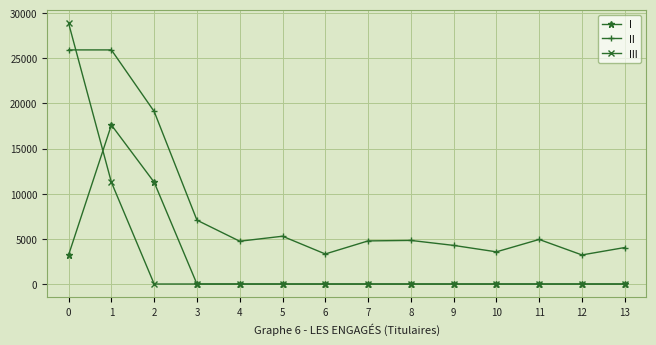

The value of II at 4 is 4740. True or false?

True